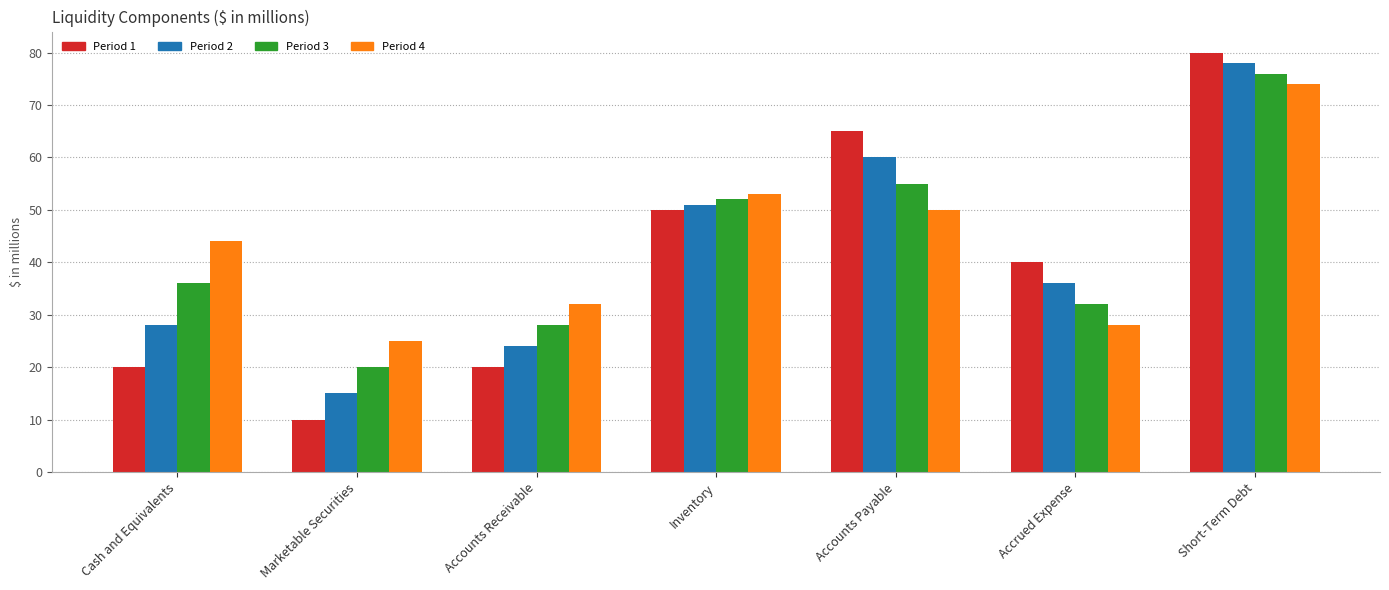

The value of Period 2 at Accounts Receivable is 24. True or false?

True